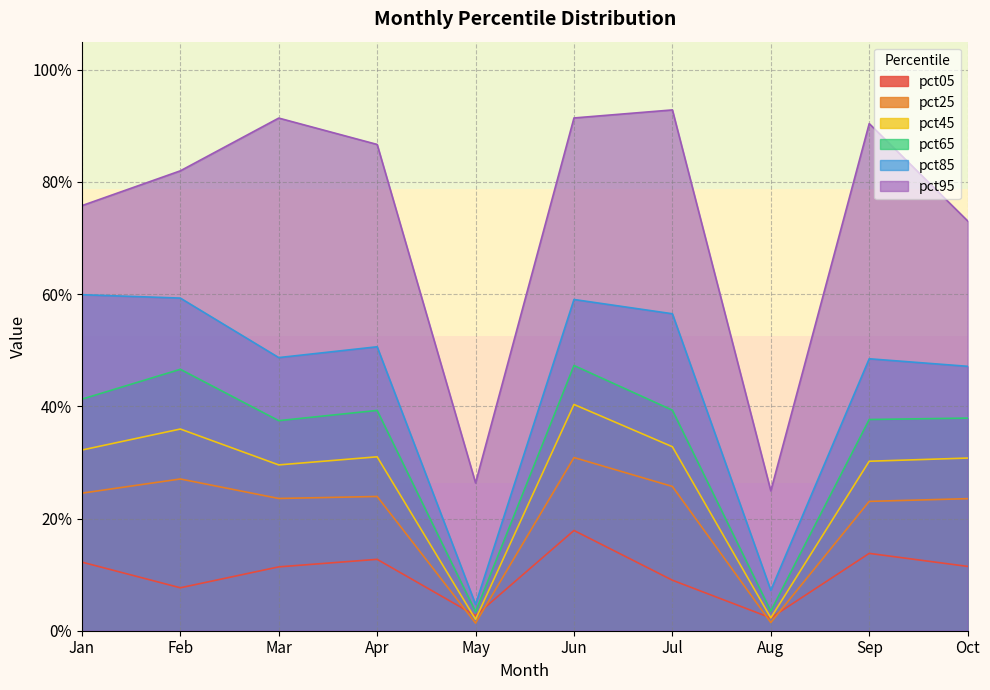

What is the sum of all pct25 values?

2.1